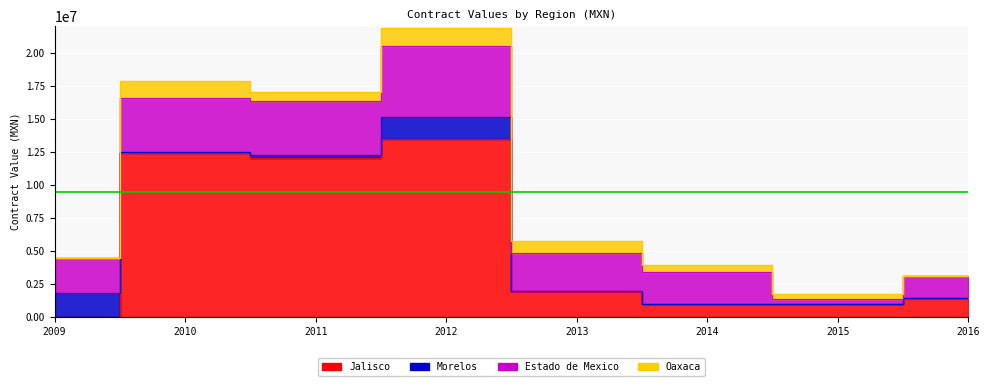

How many interior local peaks does the Jalisco series have?

2